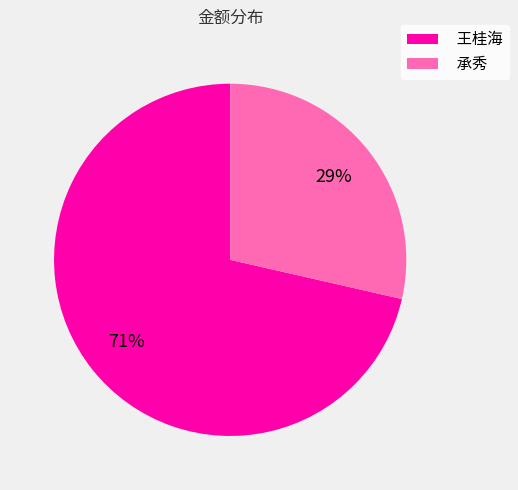

Does 王桂海 represent more than half of the total?

Yes